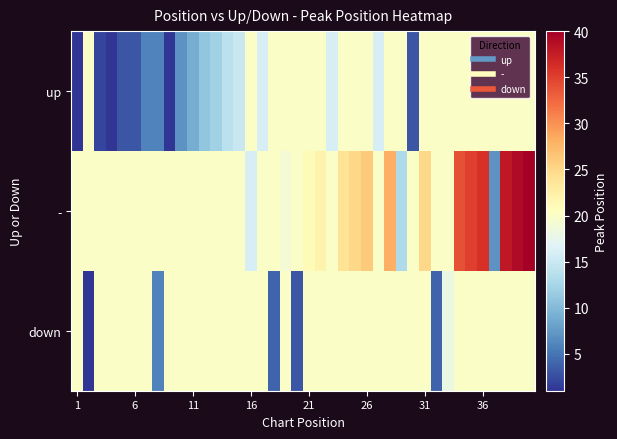

Rank the series by their maximum value, from lowest to highest.

up, down, -